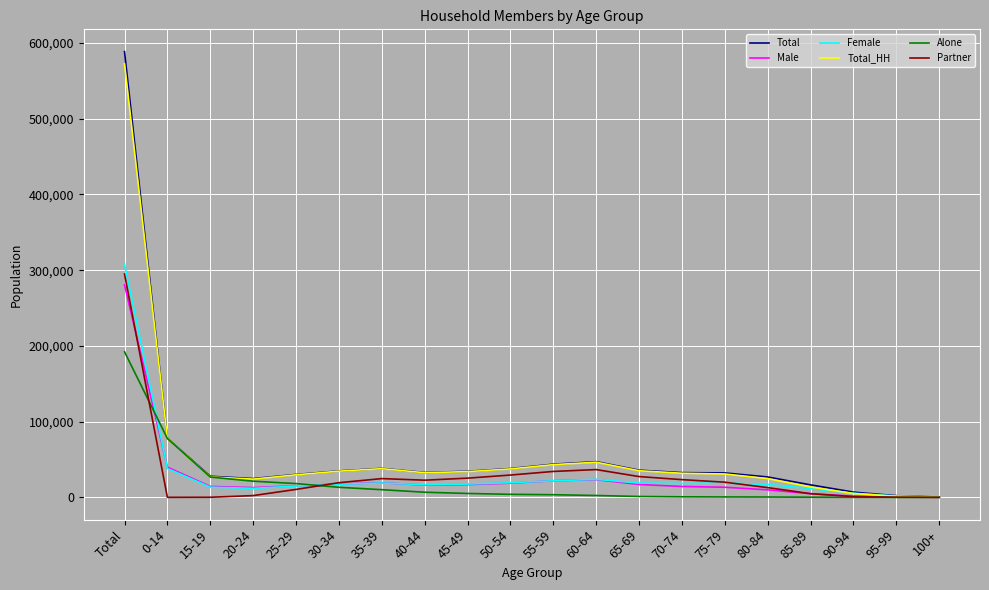

List the series in order of their peak value, lowest first.

Alone, Male, Partner, Female, Total_HH, Total